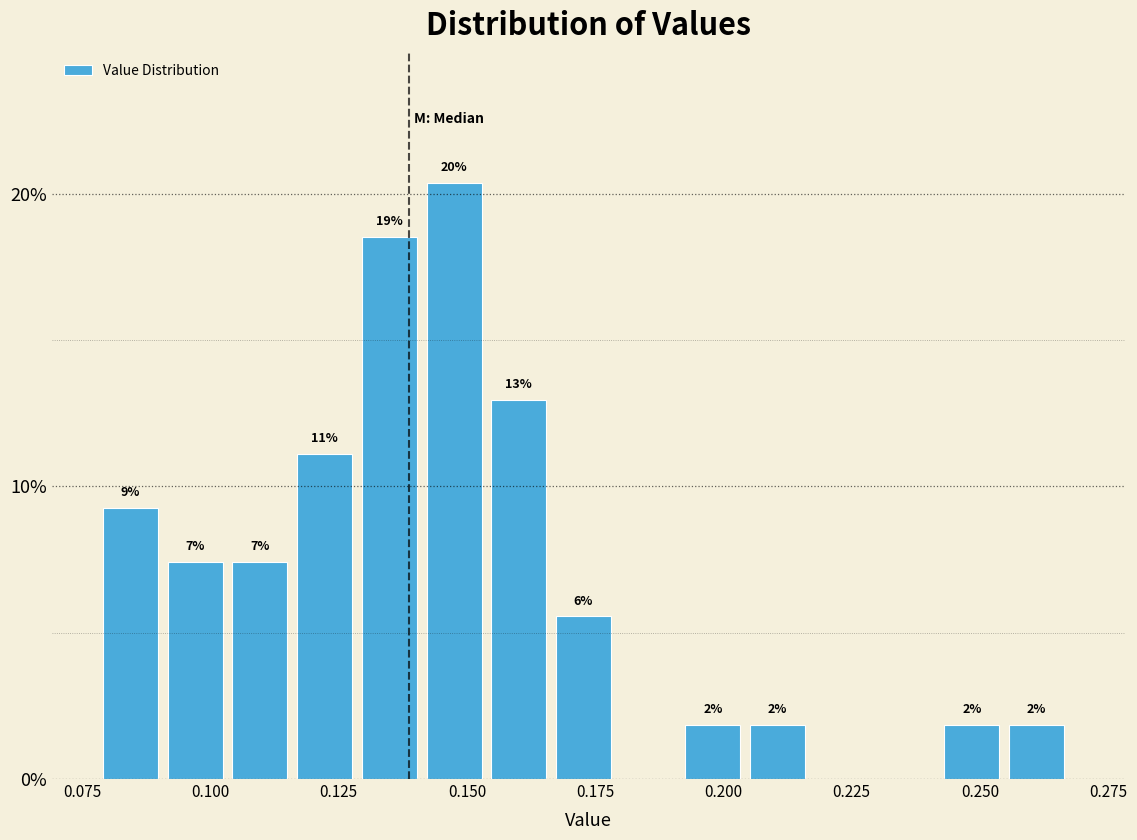

Read against the x-axis, roughly where is the centre of the tallest bar?

0.145